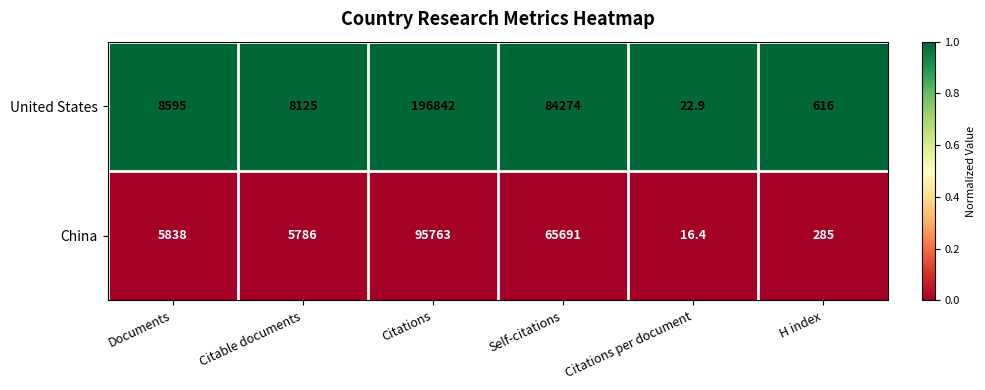

List the series in order of their overall mean, lowest first.

China, United States